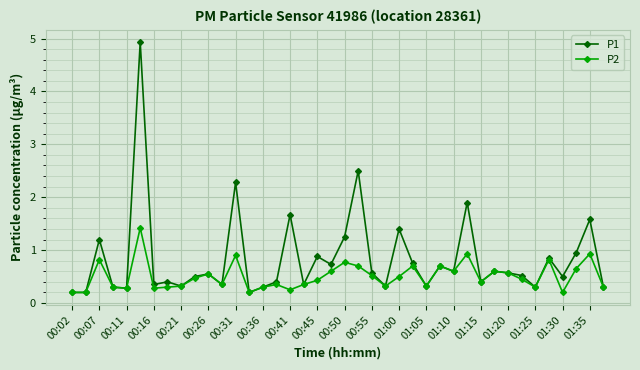

In P1, how many points are higher than both neighbors (excluding endpoints)?

14